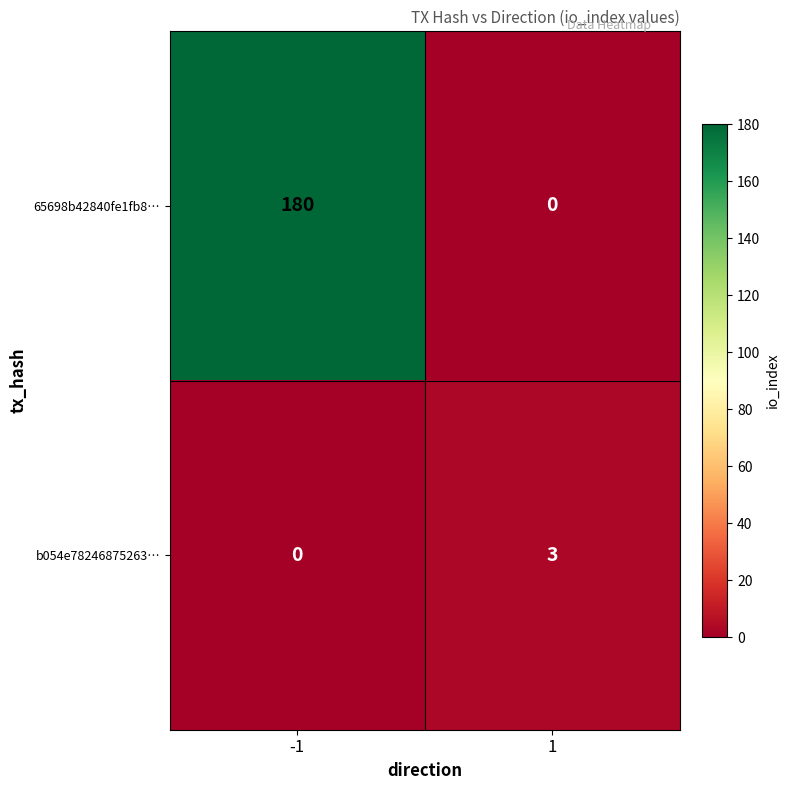

Which series has the widest spread of values?

65698b42840fe1fb8…